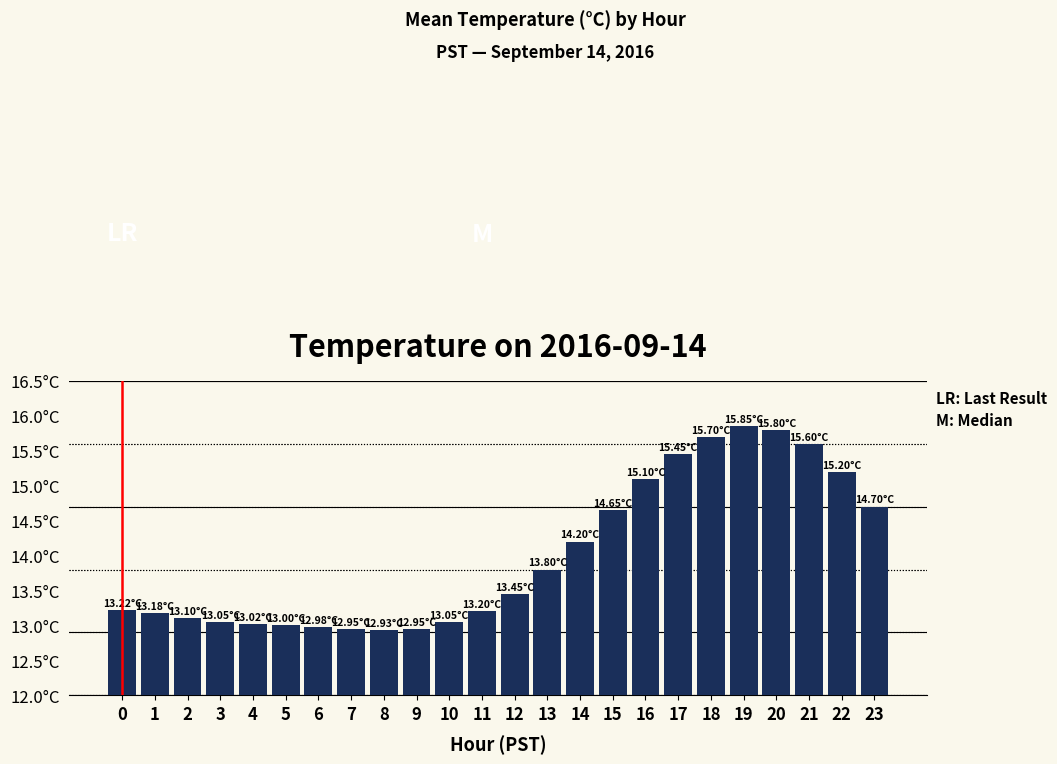

What is the value of the 9th bar from the left?

12.9